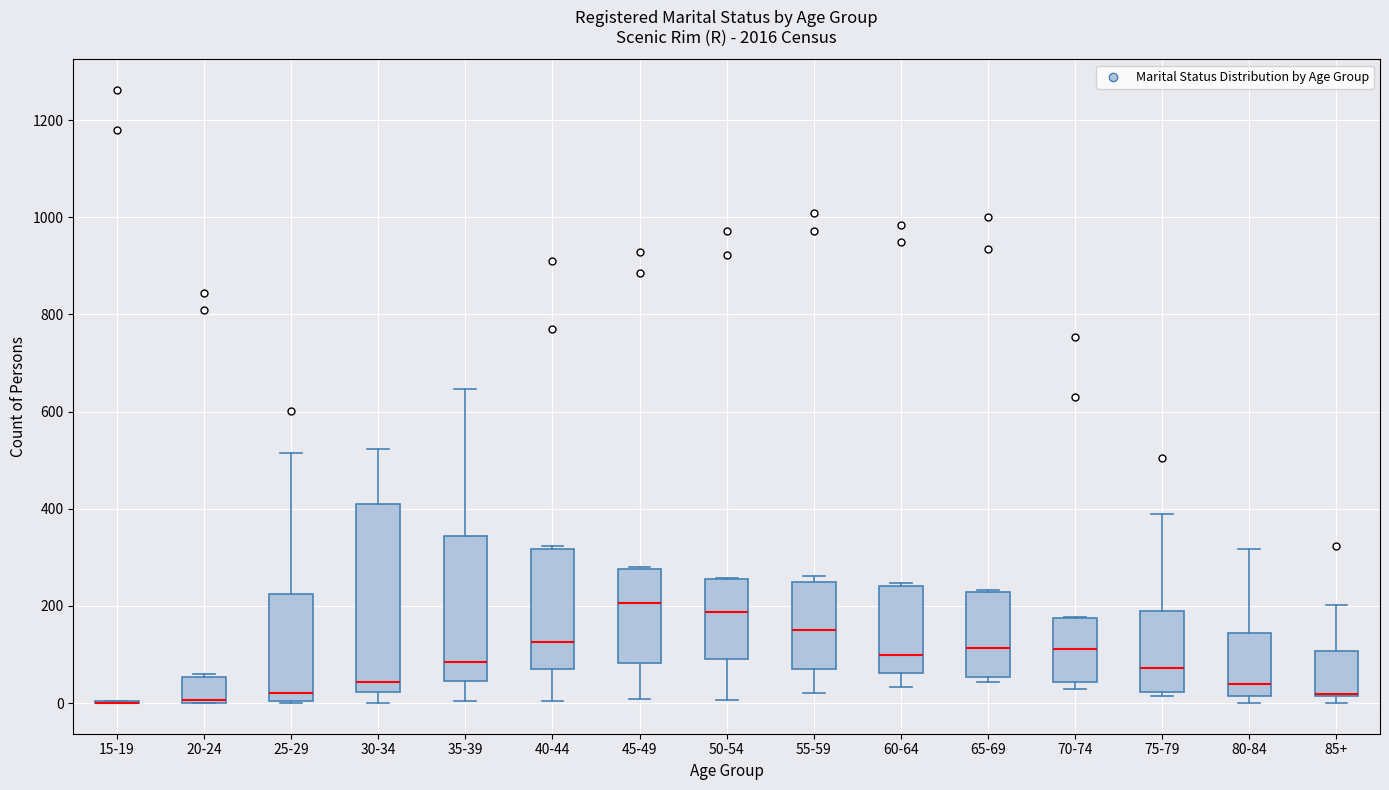

Reading left to right, read every box against the y-axis: the position of its median line, the range the box covers, and the ends of its whiskers. The values are not printed on the chart, so give them approximately, as read against the axis.

15-19: box collapsed to a line at 0, whiskers 0 to 0
20-24: median 0 (just above the box's lower edge), box 0 to 60, whiskers 0 to 60
25-29: median 20, box 0 to 220, whiskers 0 to 520
30-34: median 40, box 20 to 400, whiskers 0 to 520
35-39: median 80, box 40 to 340, whiskers 0 to 640
40-44: median 120, box 80 to 320, whiskers 0 to 320
45-49: median 200, box 80 to 280, whiskers 0 to 280
50-54: median 180, box 100 to 260, whiskers 0 to 260
55-59: median 160, box 60 to 240, whiskers 20 to 260
60-64: median 100, box 60 to 240, whiskers 40 to 240 (just above the box's upper edge)
65-69: median 120, box 60 to 220, whiskers 40 to 240
70-74: median 120, box 40 to 180, whiskers 20 to 180
75-79: median 80, box 20 to 180, whiskers 20 (just below the box's lower edge) to 380
80-84: median 40, box 20 to 140, whiskers 0 to 320
85+: median 20 (drawn on the box's lower edge), box 20 to 100, whiskers 0 to 200